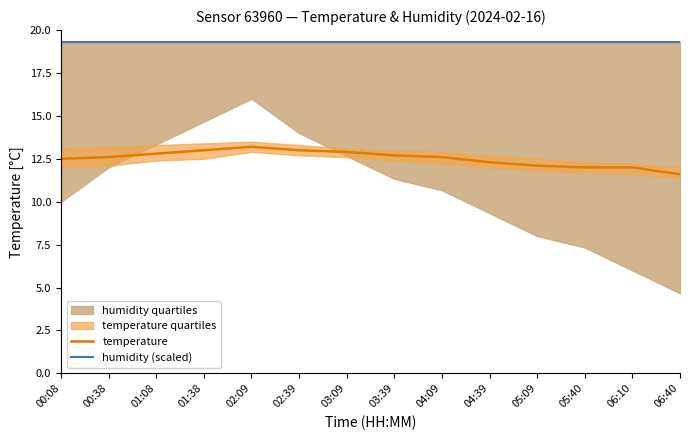

Rank the series by their maximum value, from highest to lowest.

humidity (scaled), temperature